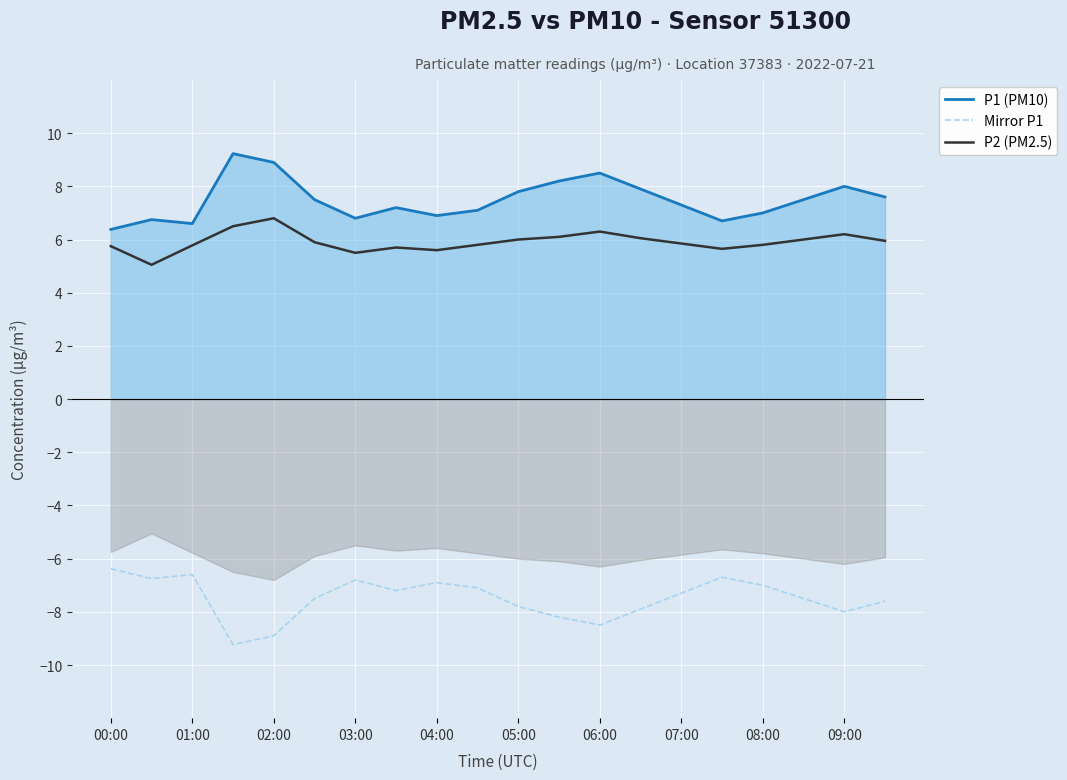

True or false: P2 (PM2.5) and Mirror P1 intersect in this chart.

False